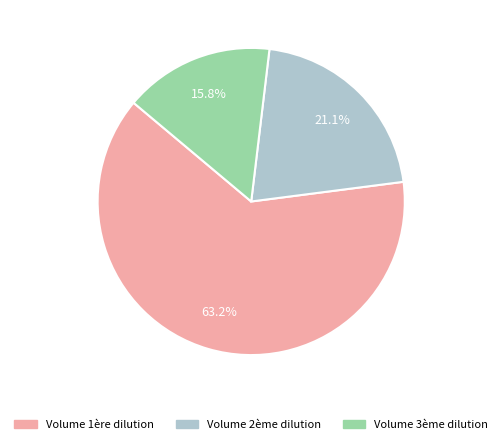

Which category has the smallest portion of the pie?

Volume 3ème dilution